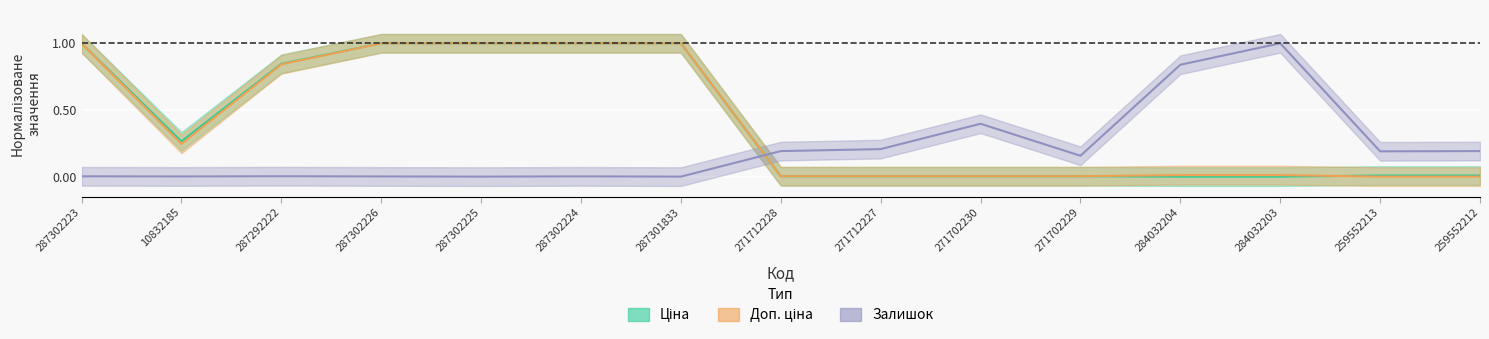

True or false: Доп. ціна has more than 2 points higher than both neighbors.

False